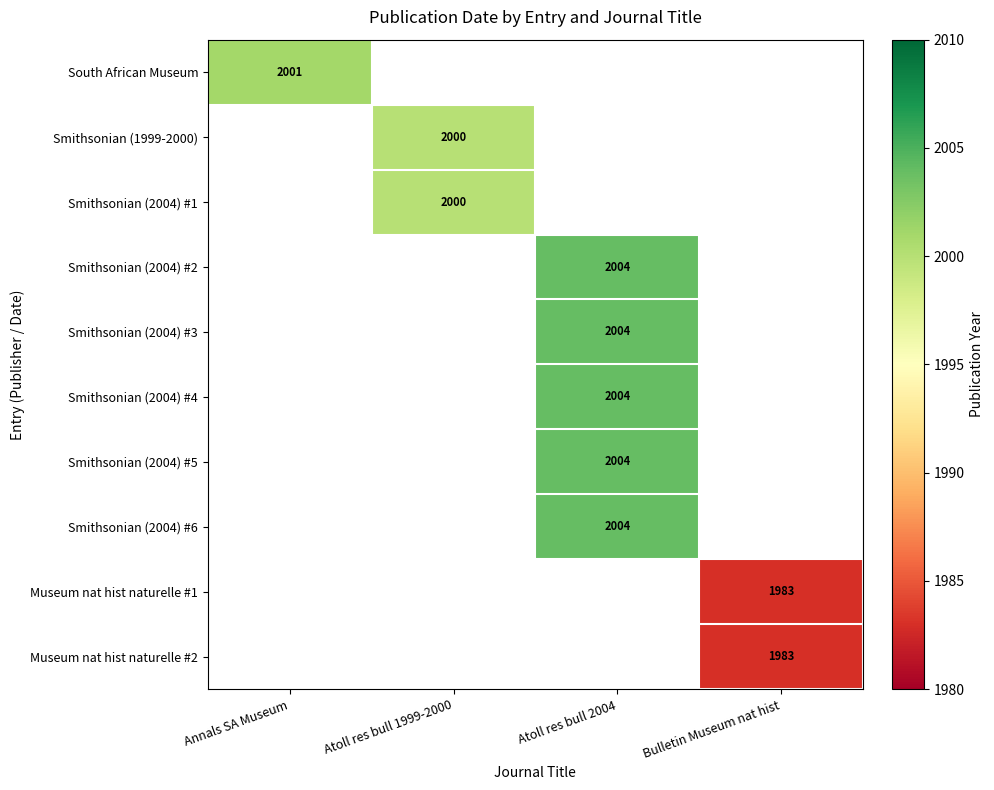

Which has a higher value, Bulletin Museum nat hist or Atoll res bull 1999-2000?

Atoll res bull 1999-2000